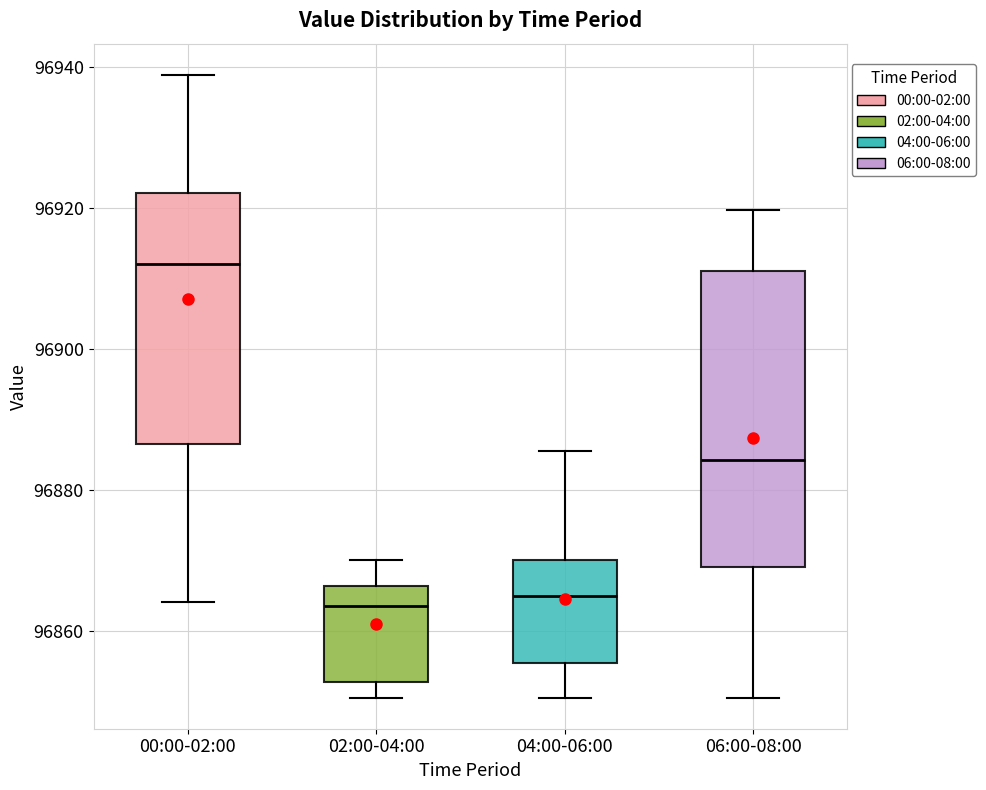

Reading left to right, transcribe this box plot: for each box, give where its median line is, the range the box spans, and where its two whiskers end, as read against the y-axis. The values are not printed on the chart, so give them approximately, as read against the axis.

00:00-02:00: median 96912, box 96886 to 96922, whiskers 96864 to 96938
02:00-04:00: median 96864, box 96852 to 96866, whiskers 96850 to 96870
04:00-06:00: median 96864, box 96856 to 96870, whiskers 96850 to 96886
06:00-08:00: median 96884, box 96870 to 96912, whiskers 96850 to 96920